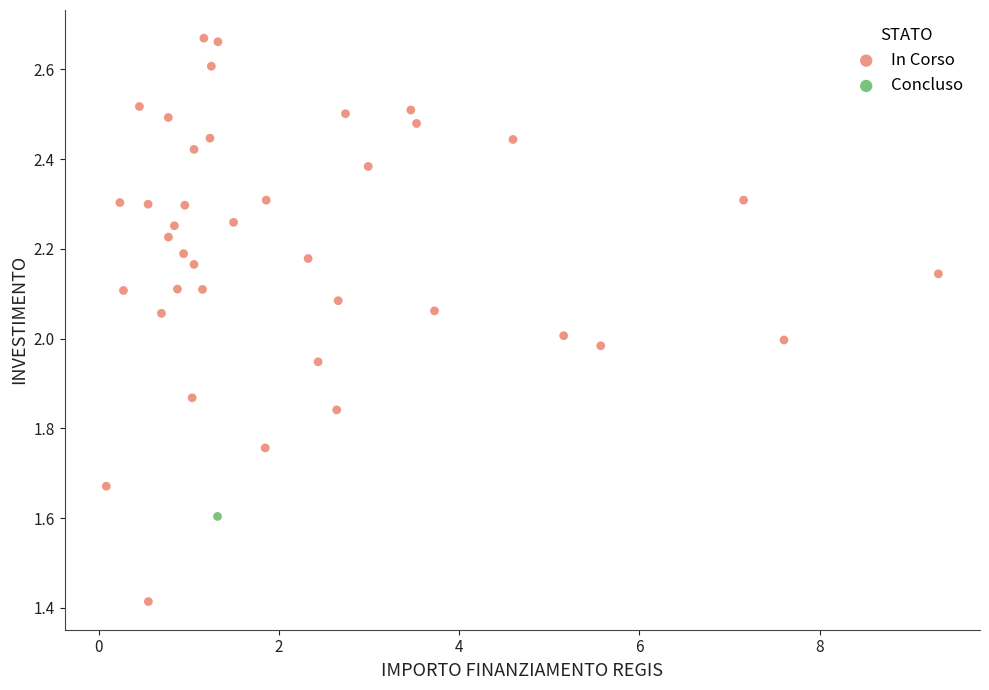

What are all the series names shown in the legend?

In Corso, Concluso